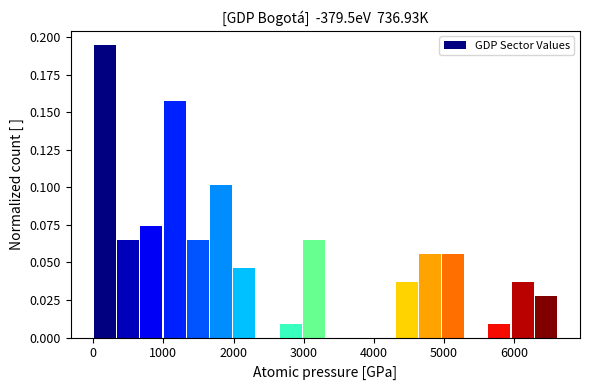

Read against the x-axis, roughly where is the centre of the tallest bar?

200